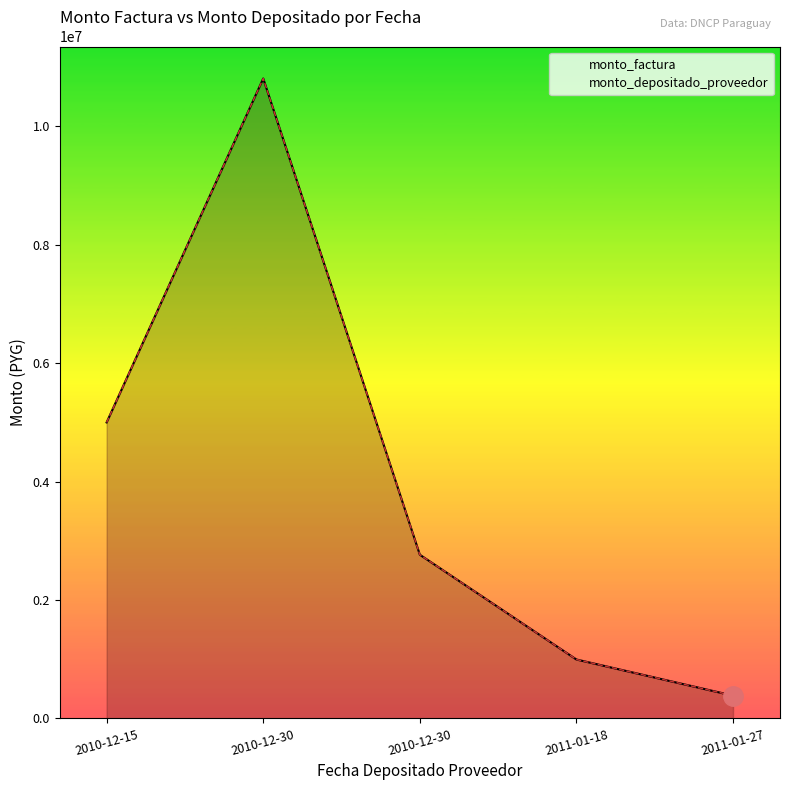

At which label is monto_depositado_proveedor closest to 5597500?

2010-12-15